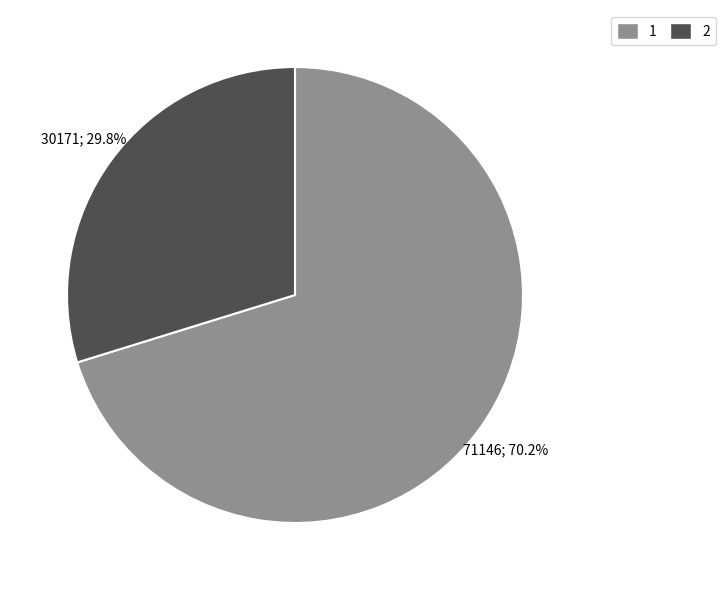

Is 2 the majority of the pie?

No